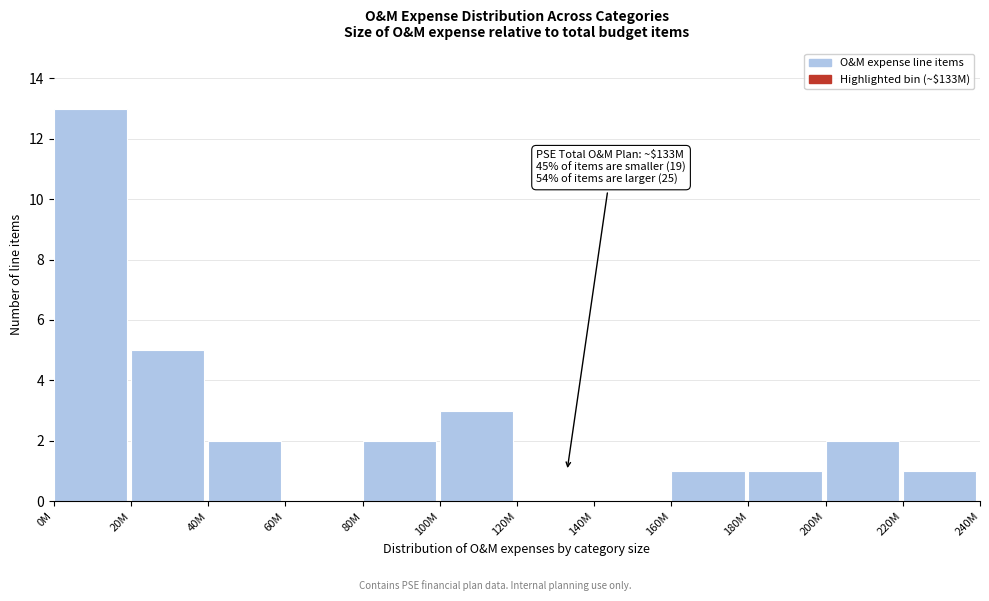

Reading right to left, what are all the values shown in this chart?

220M=1	200M=2	180M=1	160M=1	140M=0	120M=0	100M=3	80M=2	60M=0	40M=2	20M=5	0M=13